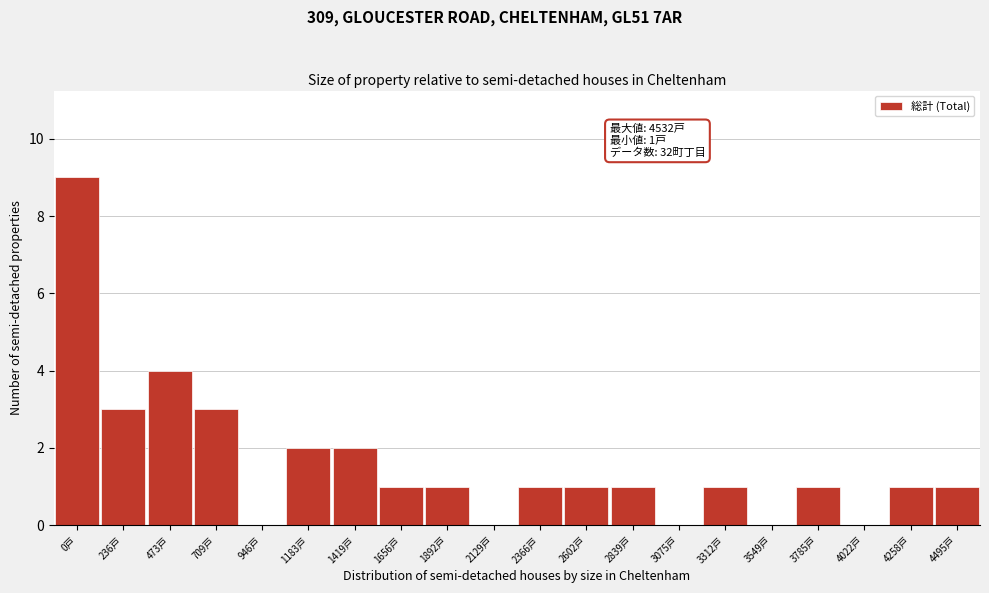

Reading left to right, transcribe all the data shown in this chart.

0戸=9	236戸=3	473戸=4	709戸=3	946戸=0	1183戸=2	1419戸=2	1656戸=1	1892戸=1	2129戸=0	2366戸=1	2602戸=1	2839戸=1	3075戸=0	3312戸=1	3549戸=0	3785戸=1	4022戸=0	4258戸=1	4495戸=1